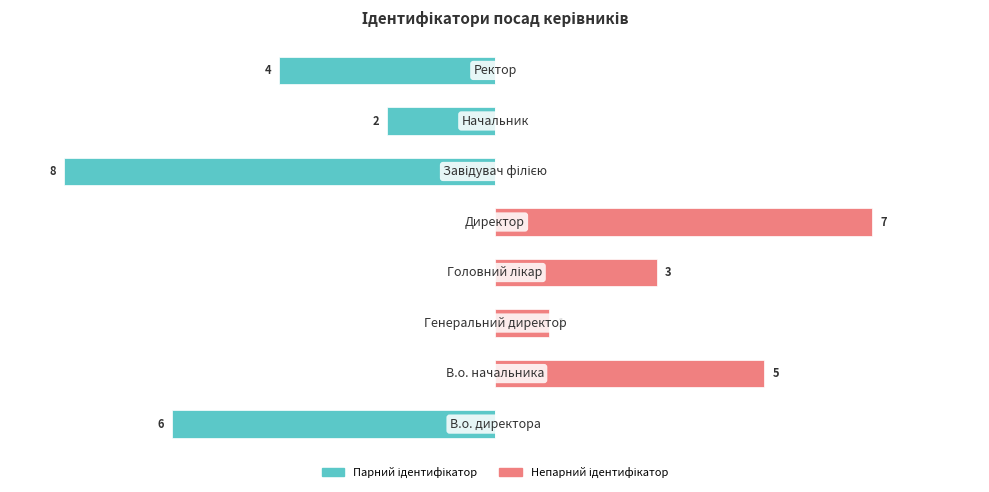

How many values in the Непарний ідентифікатор series are below 1?

4